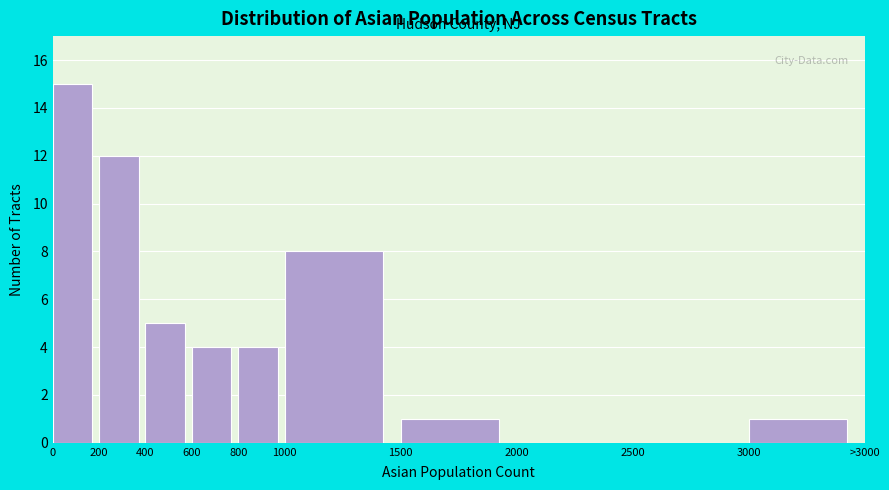

Reading left to right, list all the values displayed in this chart.

0=15	200=12	400=5	600=4	800=4	1000=8	1500=1	2000=0	2500=0	3000=1